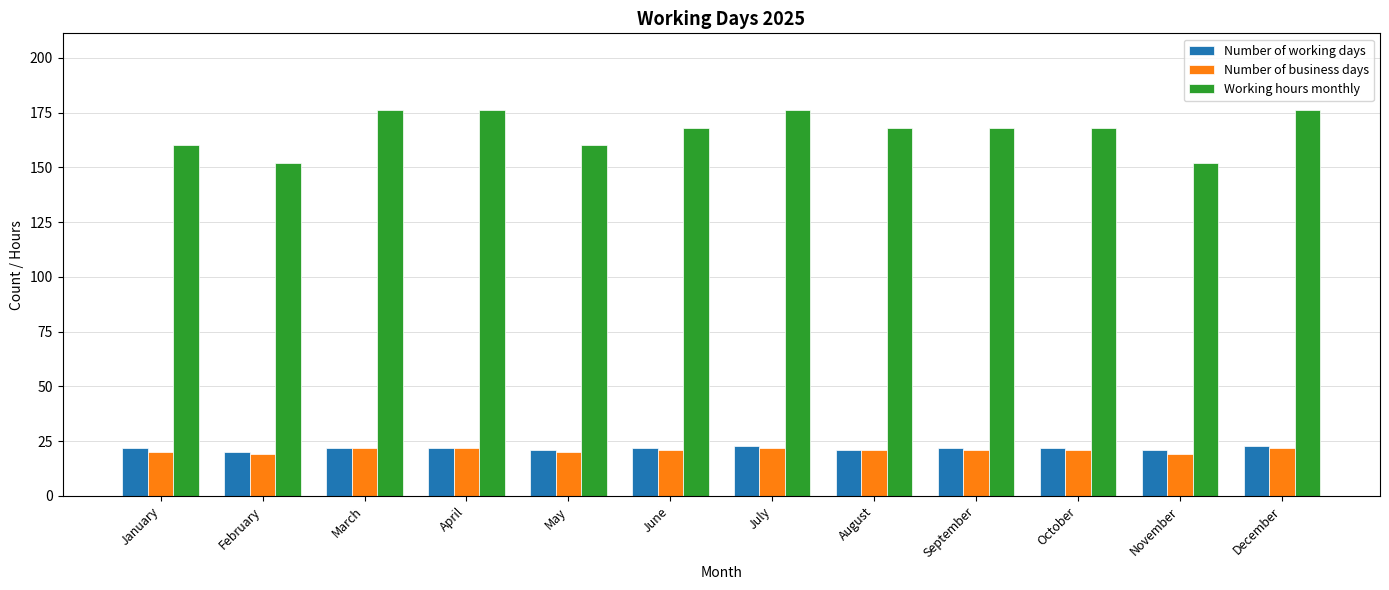

How many series are shown in this chart?

3